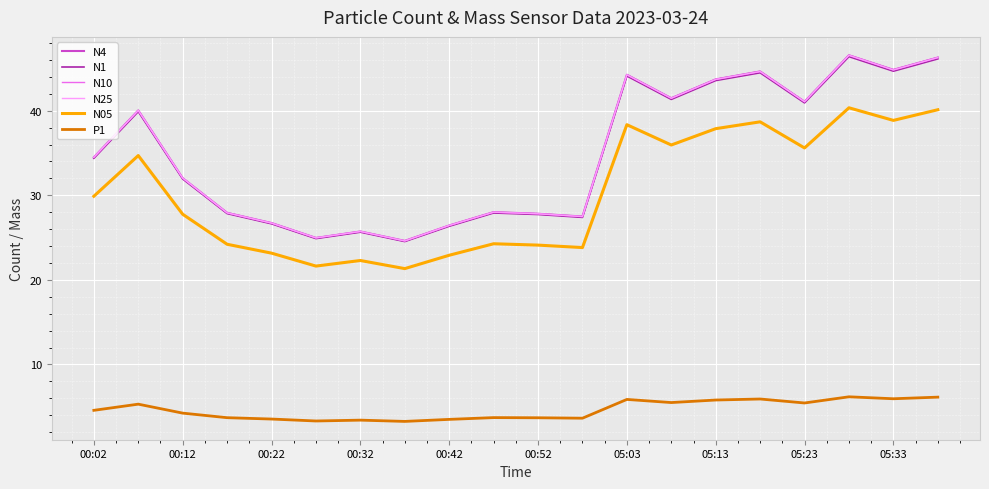

True or false: N1 and P1 intersect in this chart.

False